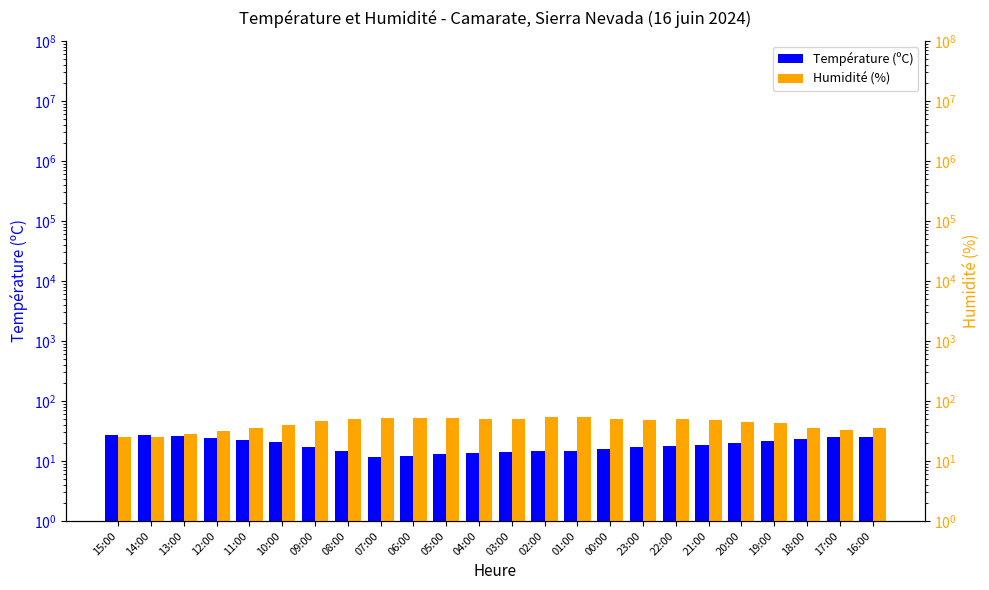

The value of Température (ºC) at 00:00 is 5.4. True or false?

False